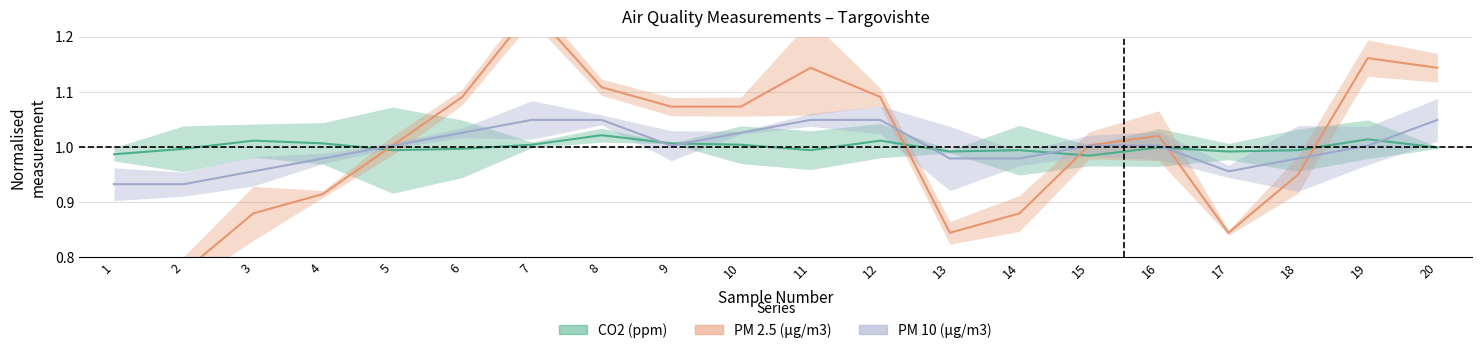

Which category has the highest value in the PM 10 (µg/m3) series?

7